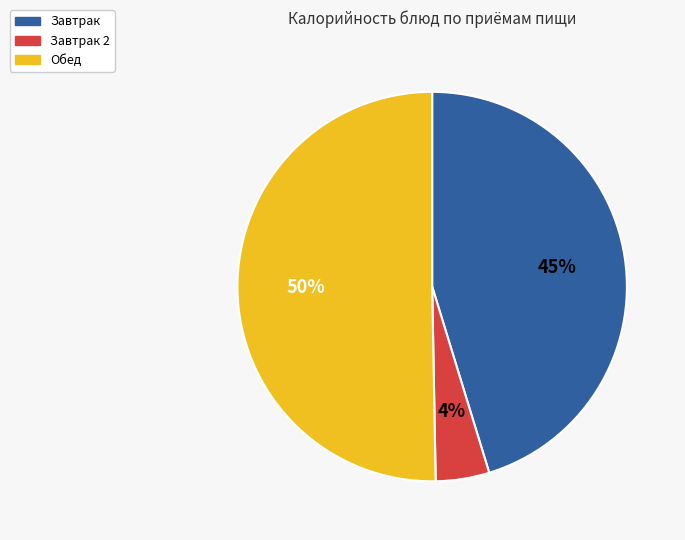

To the nearest percent, what is the difference between the largest and smallest slice percentages?

46%